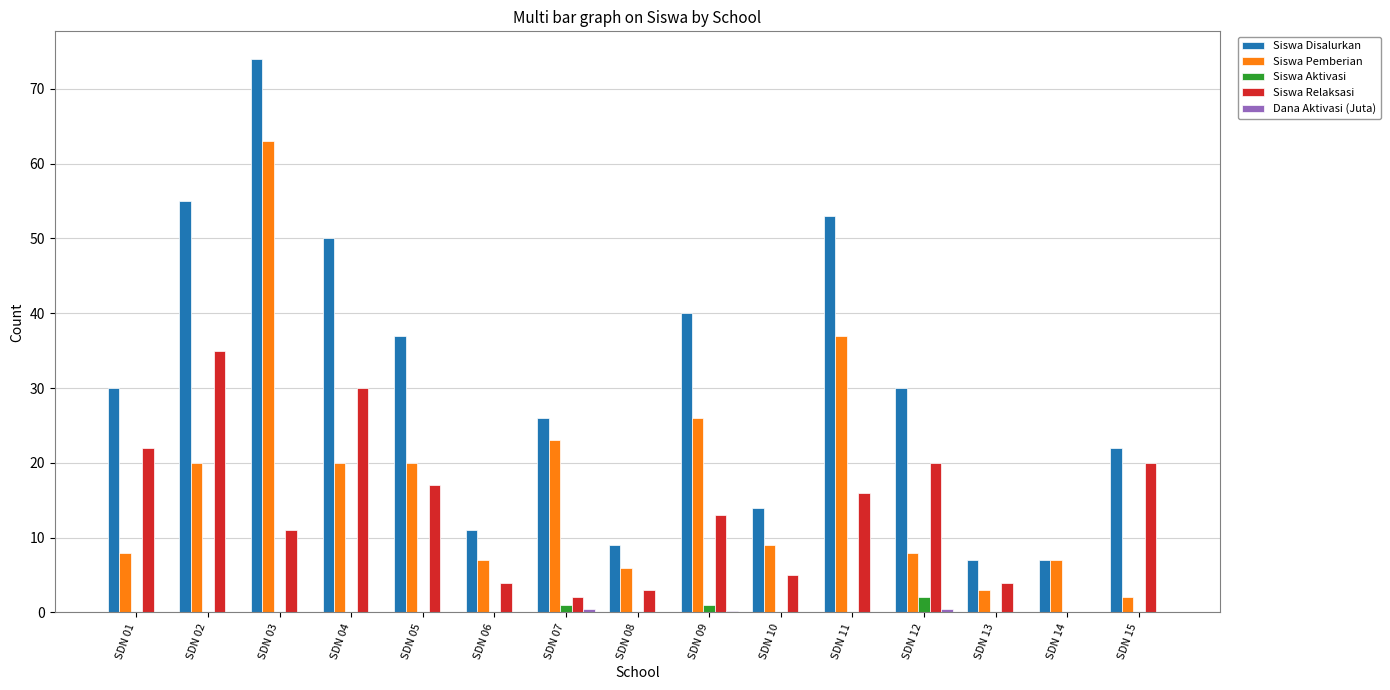

Where does the Siswa Relaksasi series first go above 13?

SDN 01